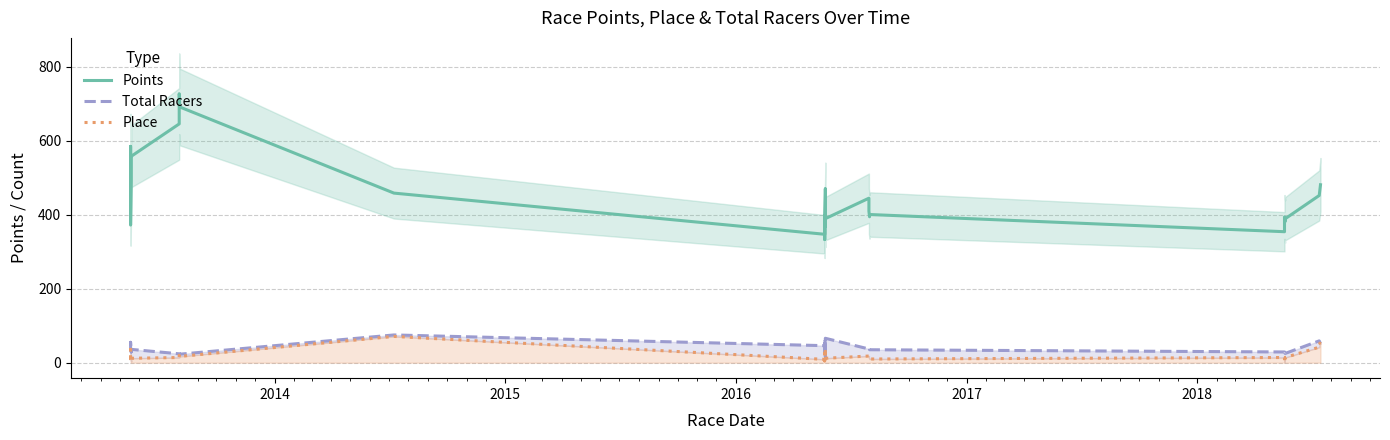

How many series are shown in this chart?

3